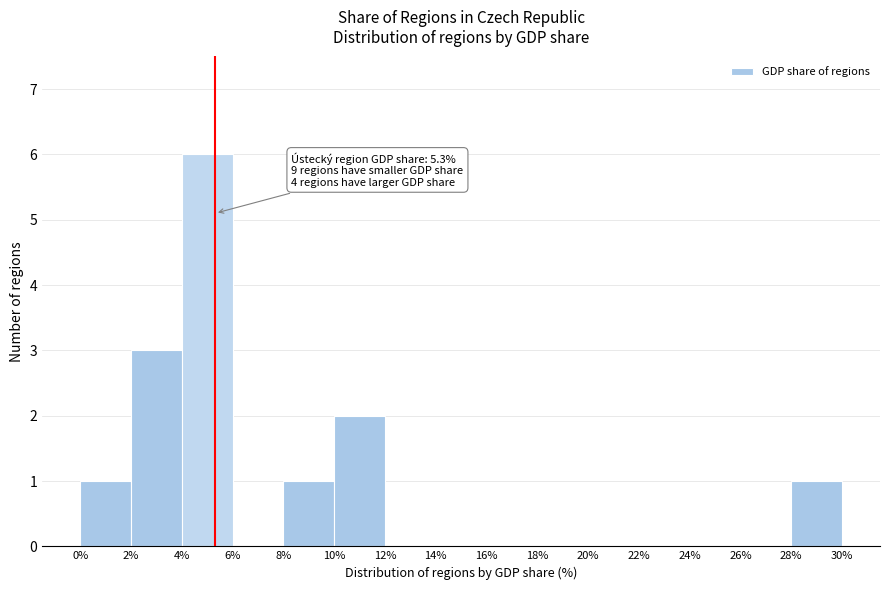

Over which range of the x-axis is the bar tallest?

4% to 6%